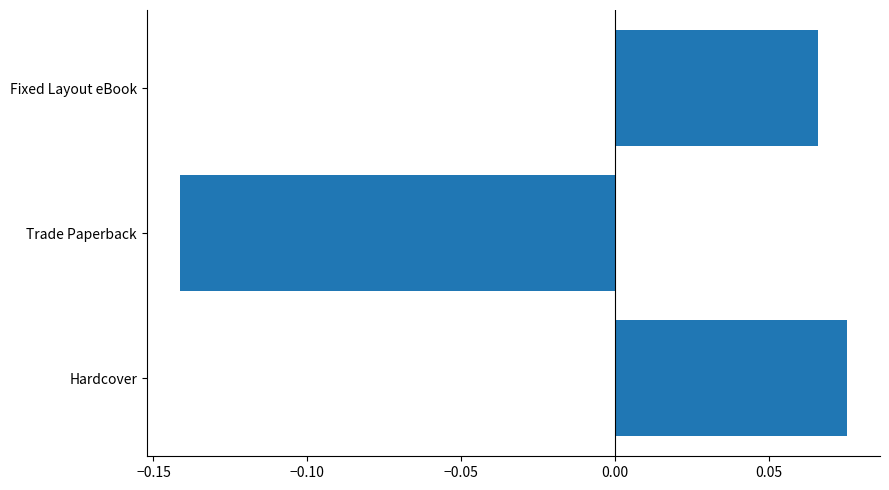

Which category has the highest value across all series?

Hardcover